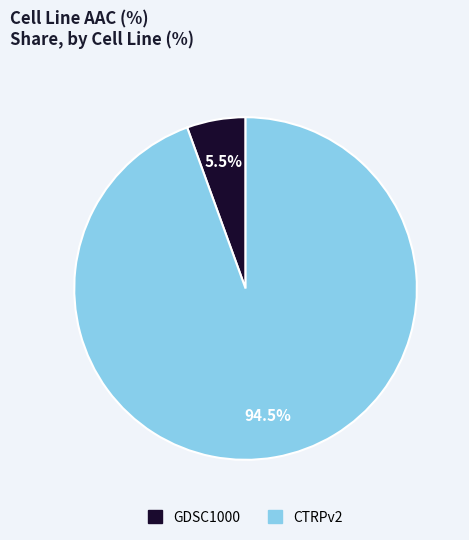

Count the number of slices in the pie.

2